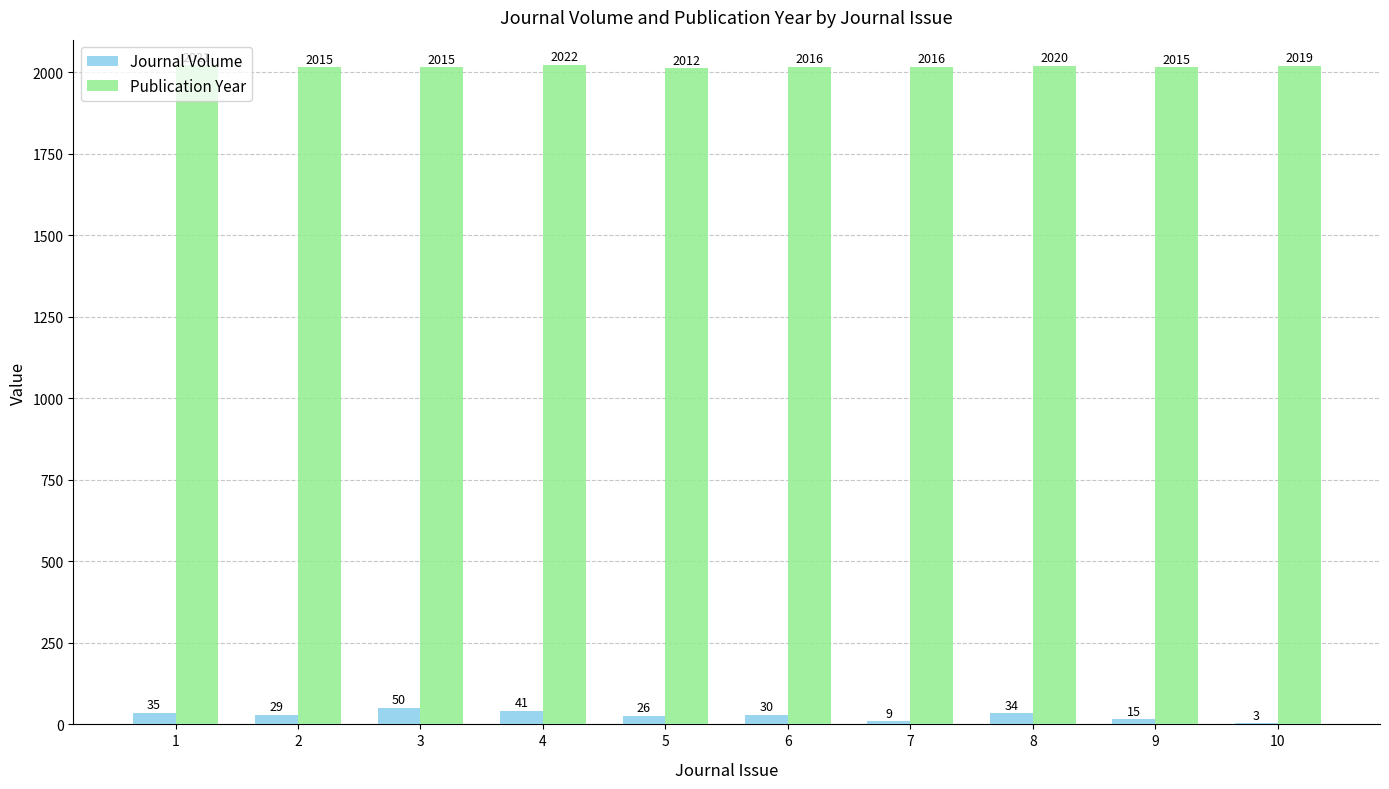

True or false: Publication Year has a value of 2016 at 6.

True